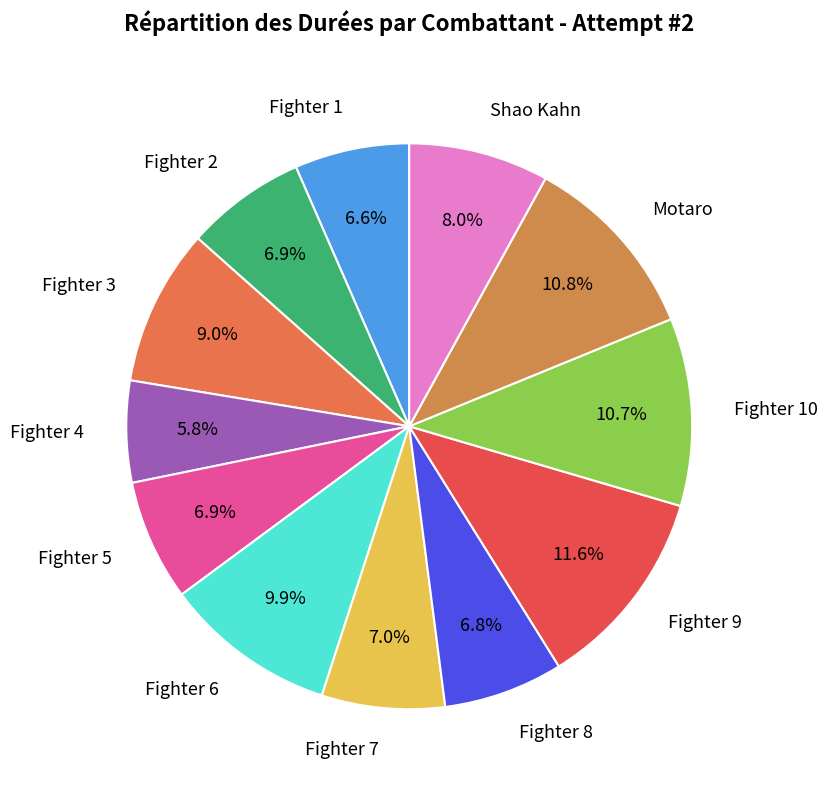

Which slice is the smallest?

Fighter 4